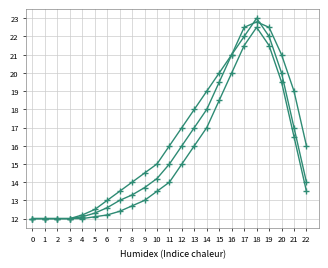

What is the total value across all series at 19?

66.0